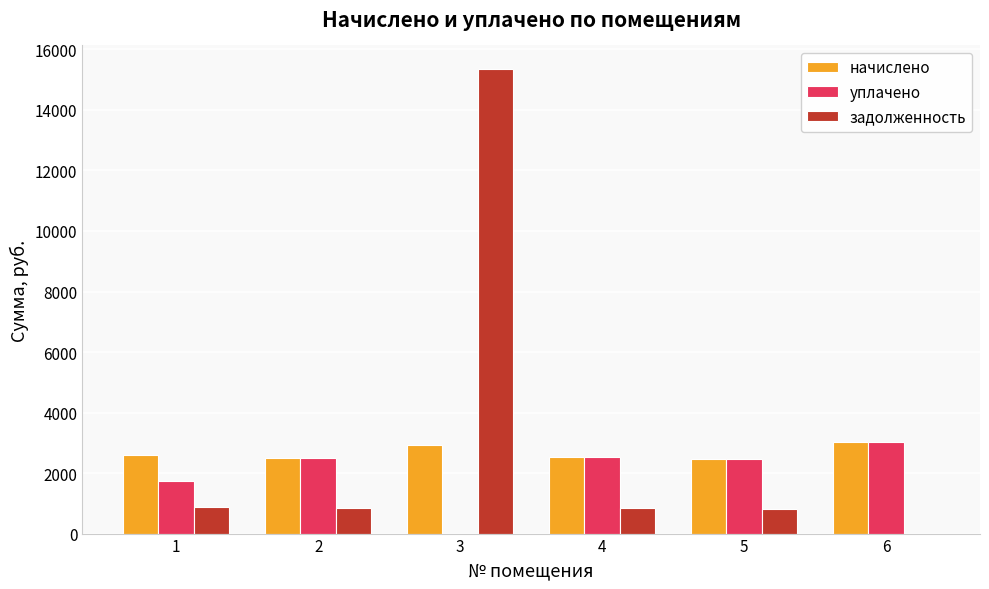

Is it true that задолженность equals 826.1 at 5?

True